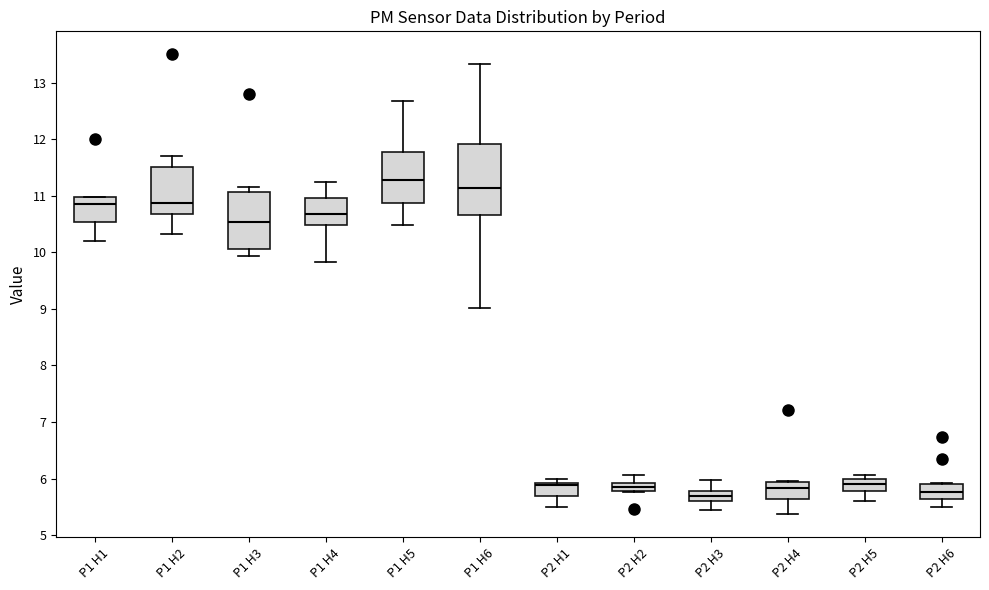

Which box has the highest median line?

P1 H5